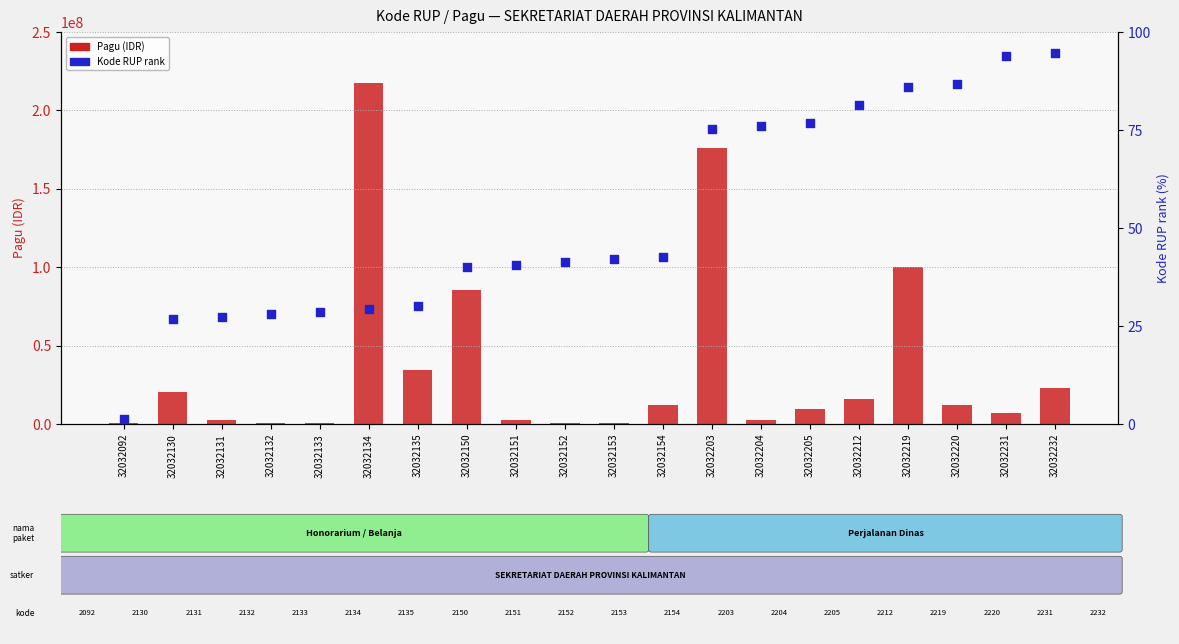

At which category is the sum across all series the highest?

32032134